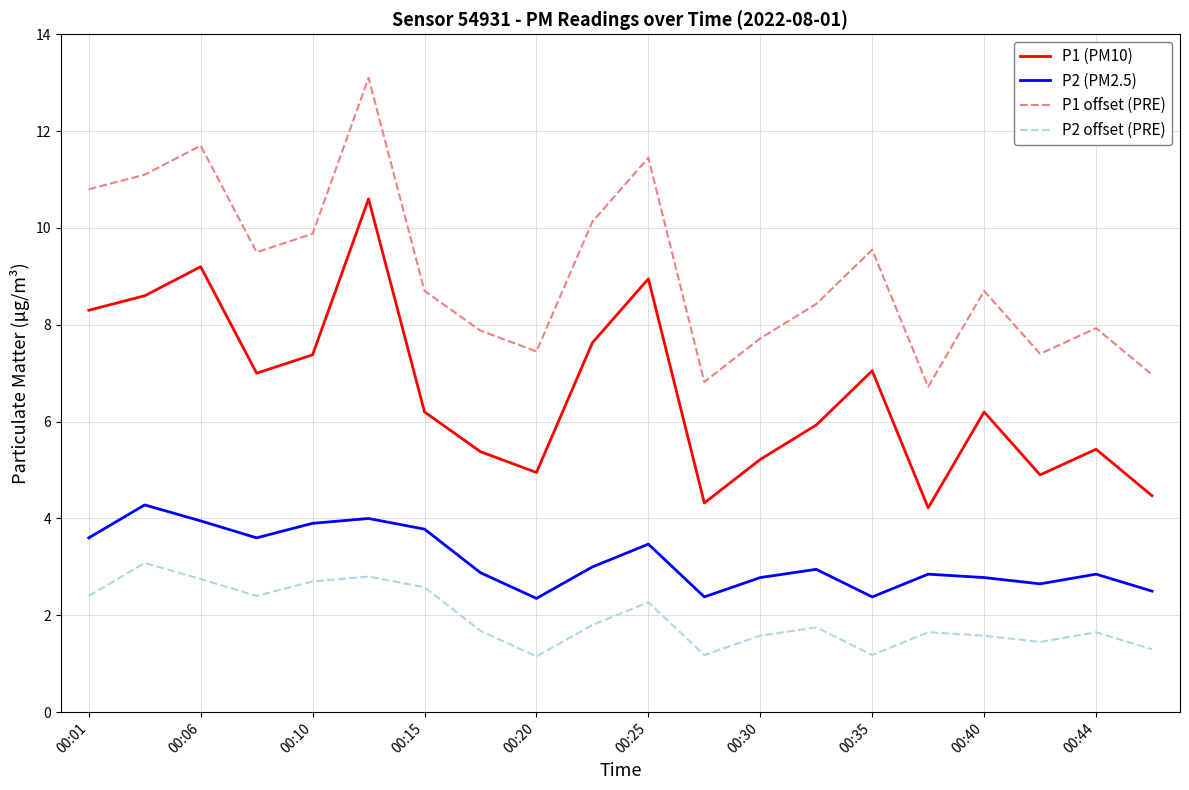

List the series in order of their peak value, highest first.

P1 offset (PRE), P1 (PM10), P2 (PM2.5), P2 offset (PRE)